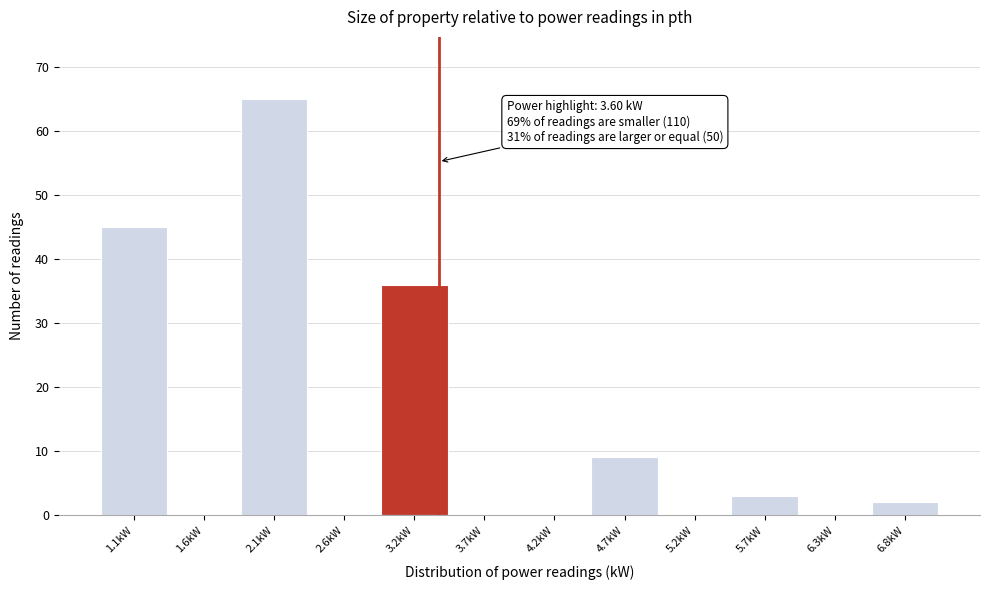

Reading left to right, what are all the values shown in this chart?

1.1kW=45	1.6kW=0	2.1kW=65	2.6kW=0	3.2kW=36	3.7kW=0	4.2kW=0	4.7kW=9	5.2kW=0	5.7kW=3	6.3kW=0	6.8kW=2